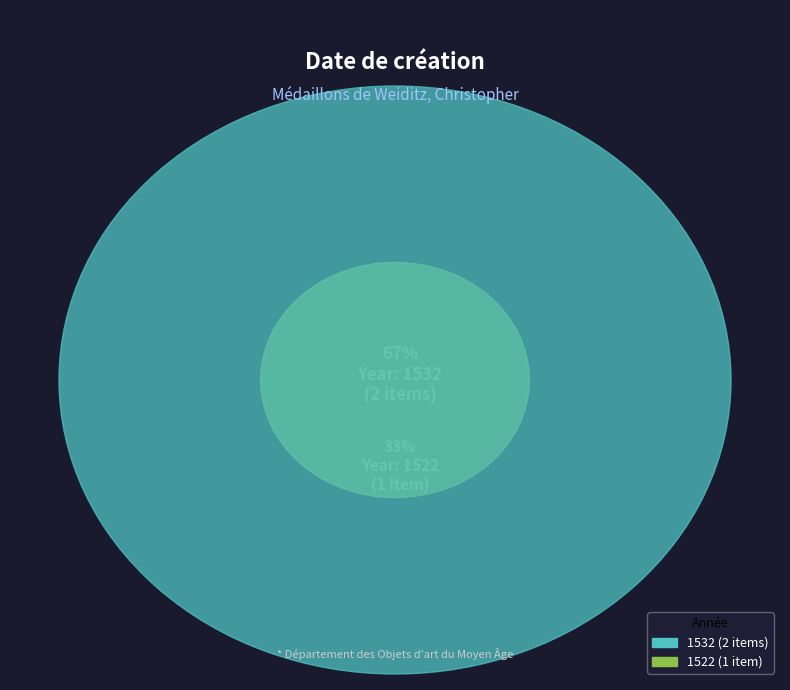

To the nearest percent, what portion does cl010097157 represent?

33%